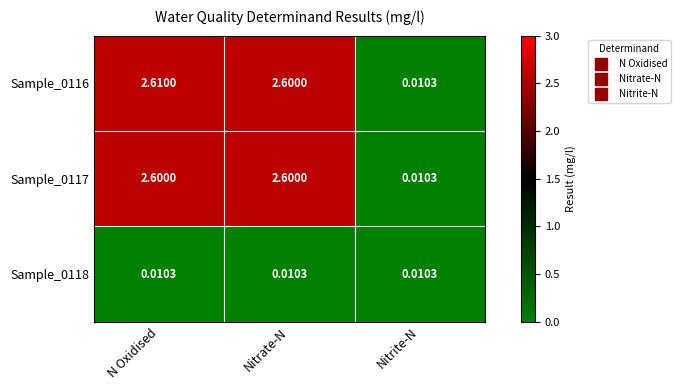

What is the total value across all series at Nitrate-N?

5.2